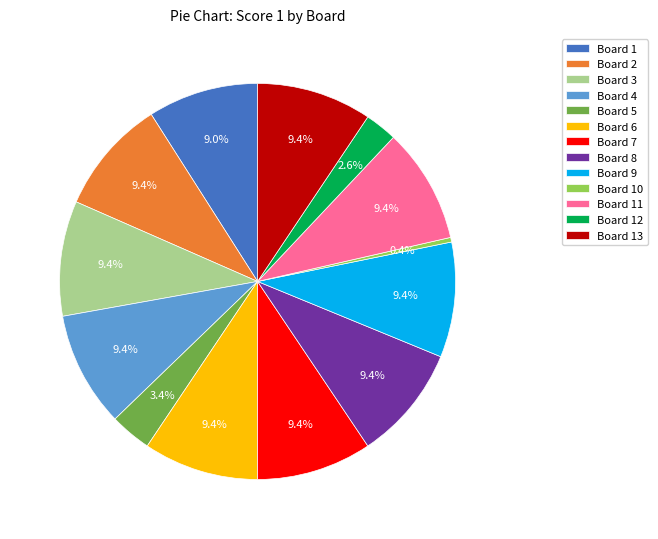

Which category has the smallest portion of the pie?

Board 10